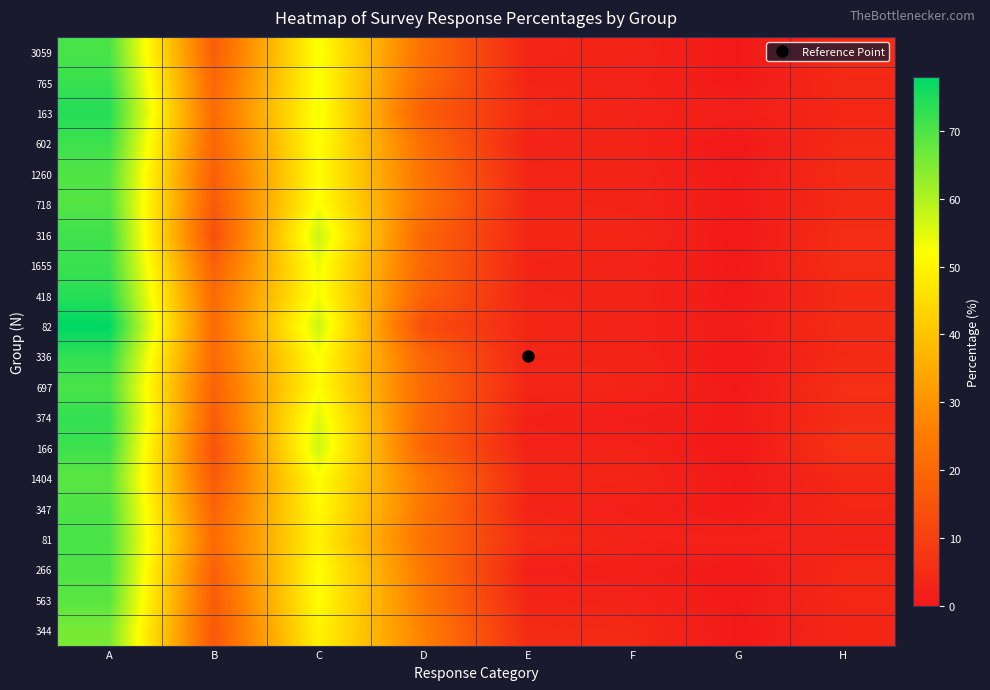

Between D and H, which is larger?

D